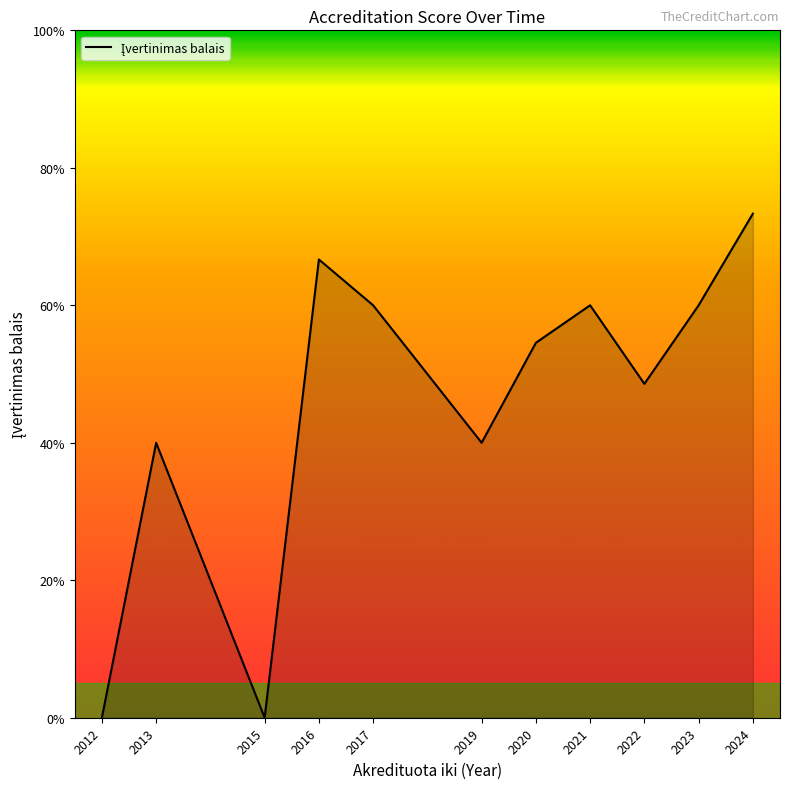

Reading left to right, transcribe all the data shown in this chart.

2012=0.0	2013=2.0	2015=0.0	2016=3.3	2017=3.0	2019=2.0	2020=2.7	2021=3.0	2022=2.4	2023=3.0	2024=3.7